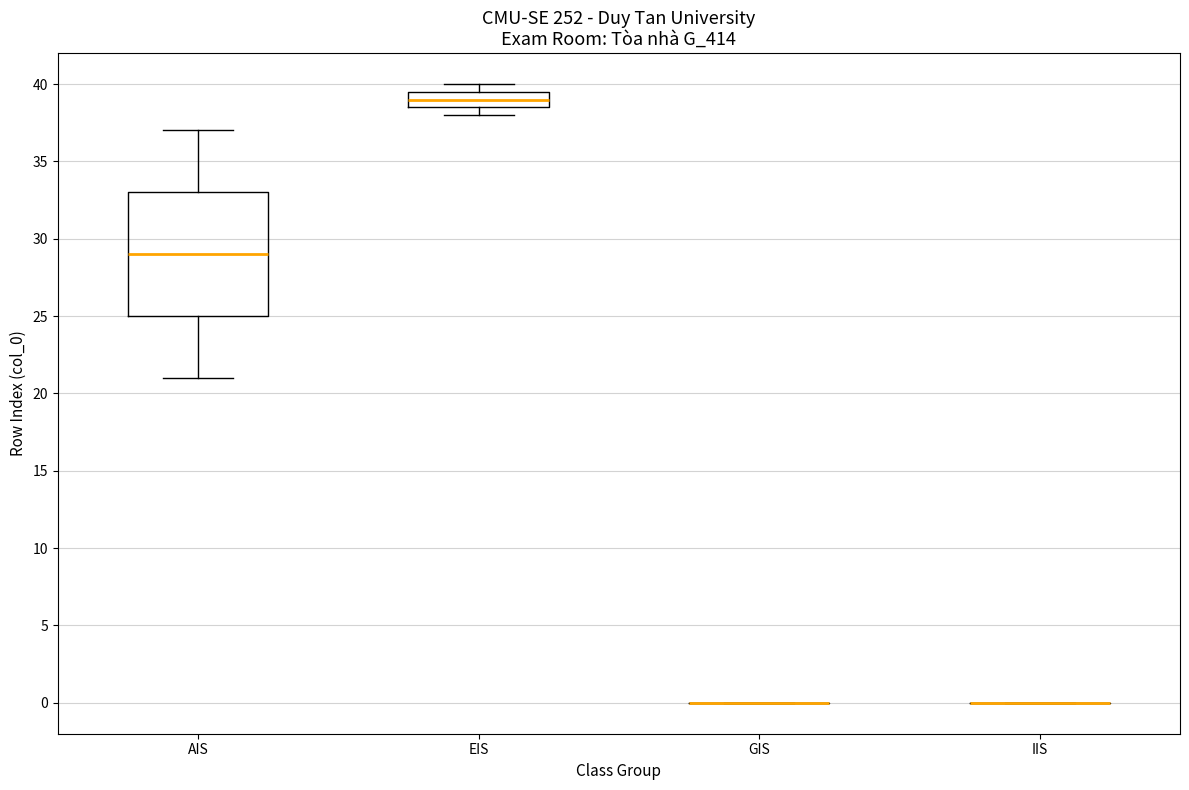

Reading left to right, transcribe this box plot: for each box, give where its median line is, the range the box spans, and where its two whiskers end, as read against the y-axis. The values are not printed on the chart, so give them approximately, as read against the axis.

AIS: median 29.0, box 25.0 to 33.0, whiskers 21.0 to 37.0
EIS: median 39.0, box 38.5 to 39.5, whiskers 38.0 to 40.0
GIS: box collapsed to a line at 0.0, whiskers 0.0 to 0.0
IIS: box collapsed to a line at 0.0, whiskers 0.0 to 0.0